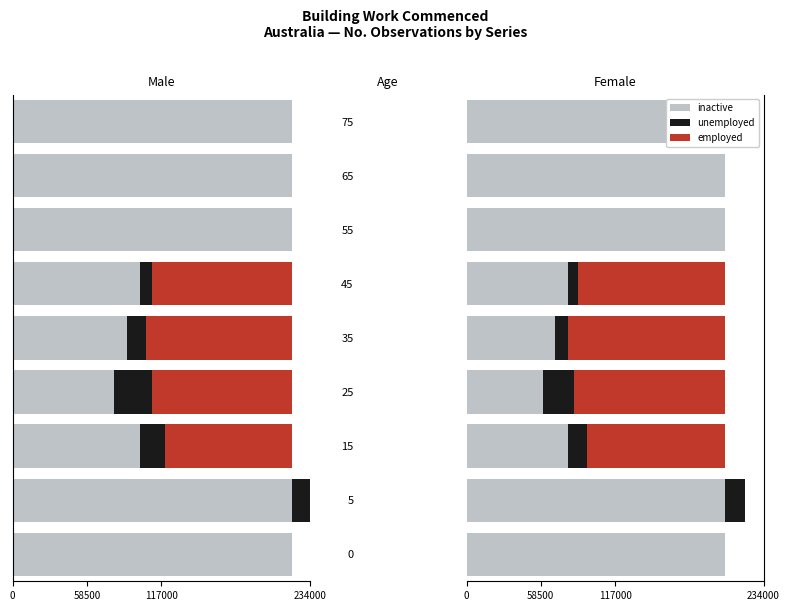

How many bars are there in each group?

3